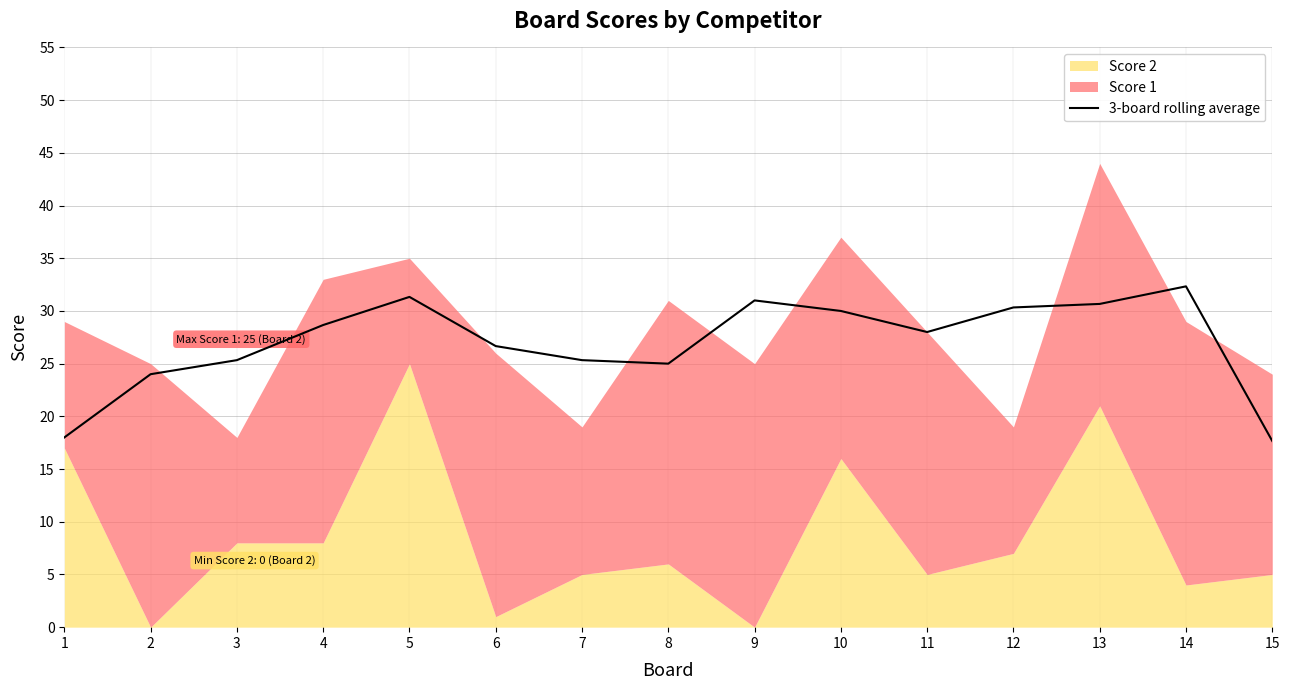

What is the change in value from 8 to 15?

-7.3